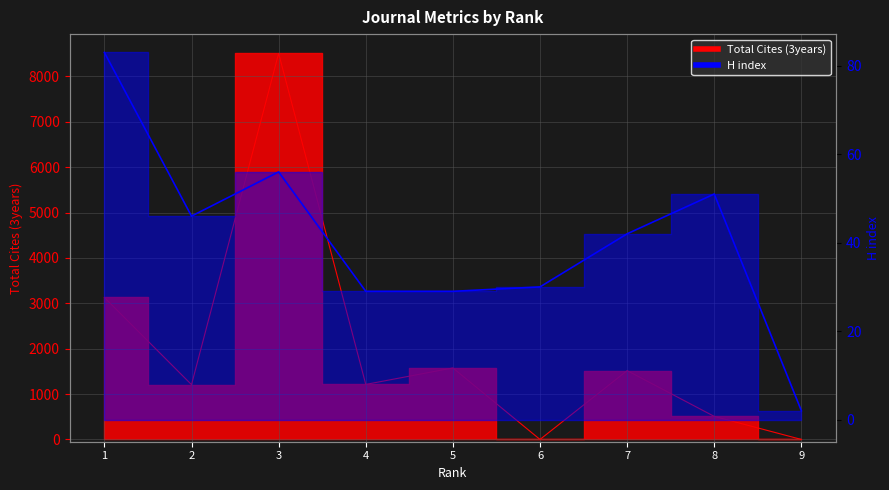

Which has a higher value, 4 or 1?

1